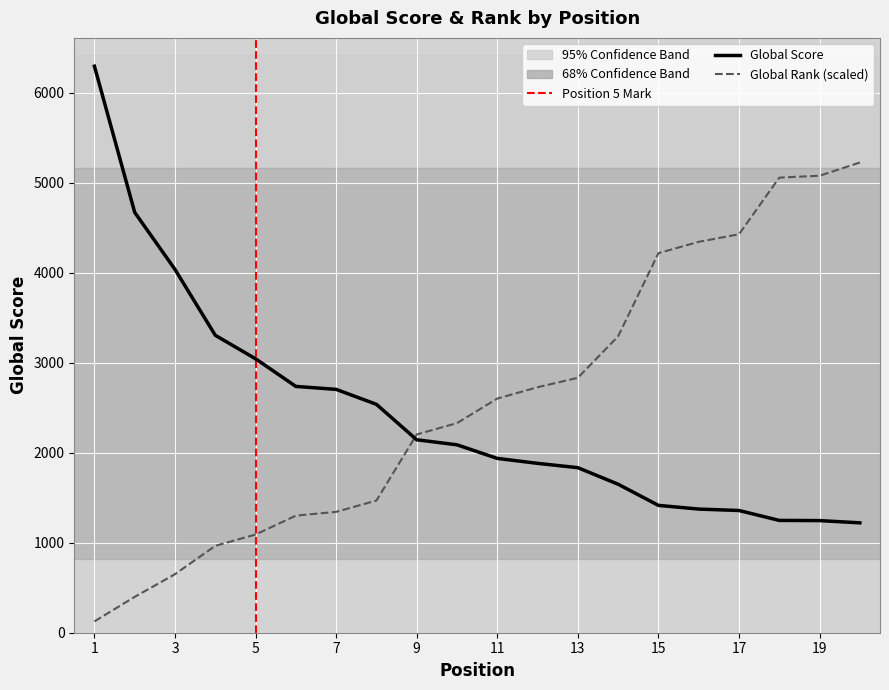

What is the difference between the Global Score values at 5 and 20?

1823.0